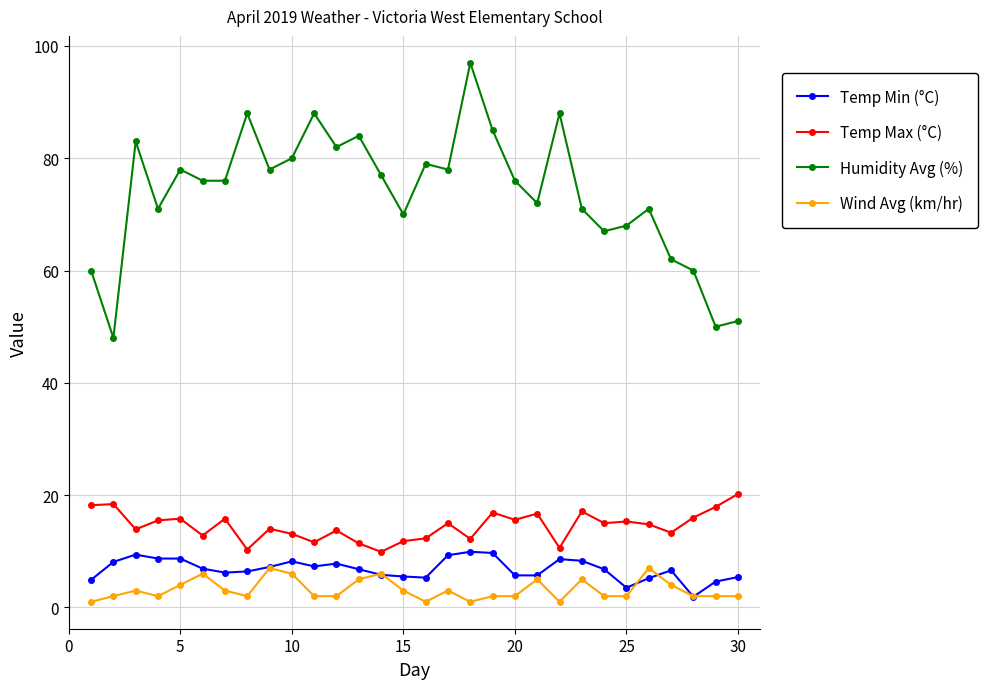

Which series has the largest total across all categories?

Humidity Avg (%)